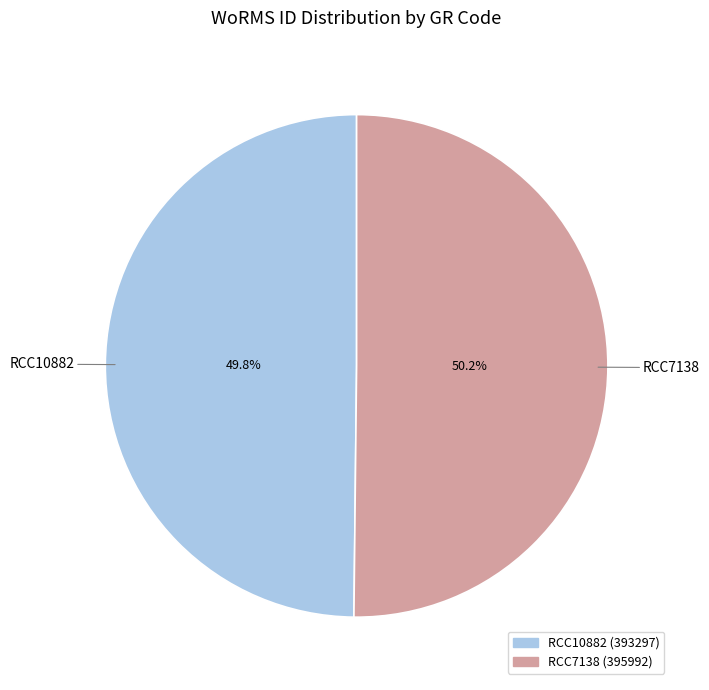

What percentage is the RCC10882 slice, to the nearest percent?

50%